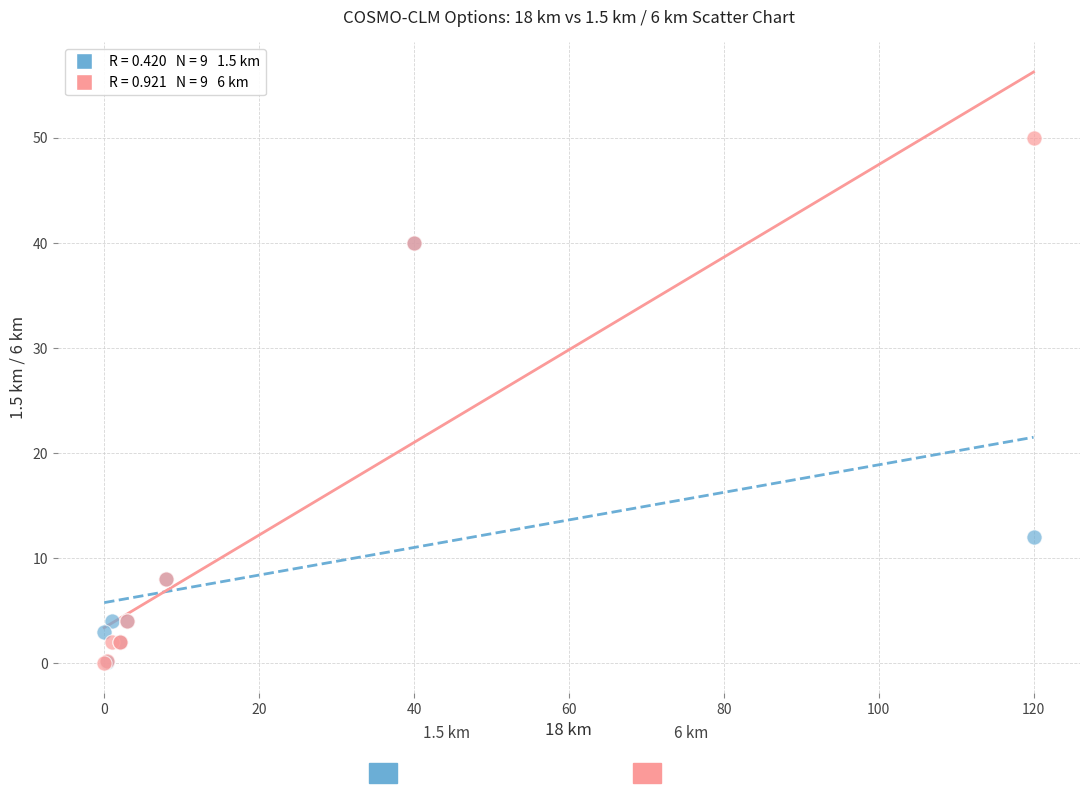

Across all series, what Y value is closest to 25?

12.0